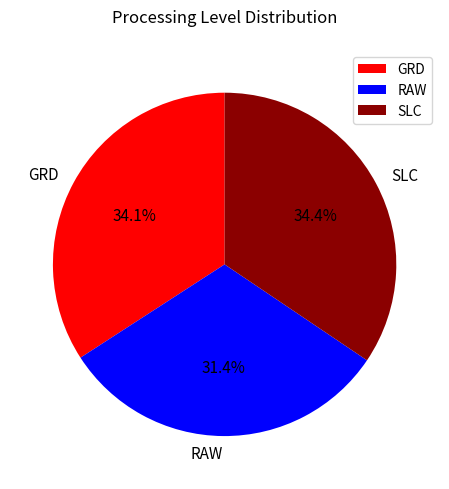

True or false: GRD accounts for 34% of the total.

True